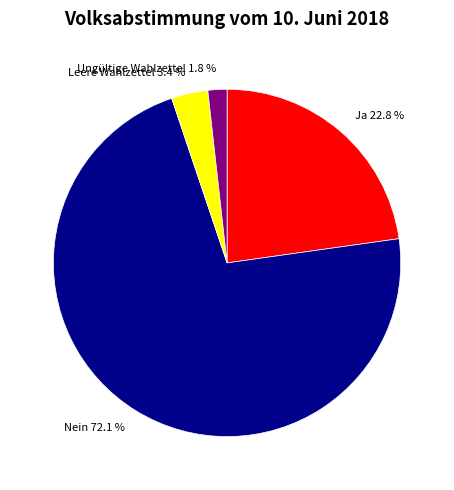

To the nearest percent, what is the difference between the largest and smallest slice percentages?

70%